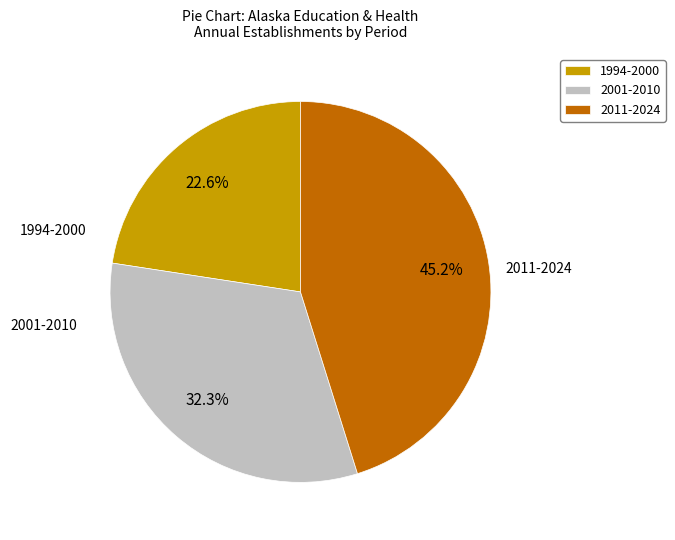

Rank the categories by value from highest to lowest.

2011-2024, 2001-2010, 1994-2000